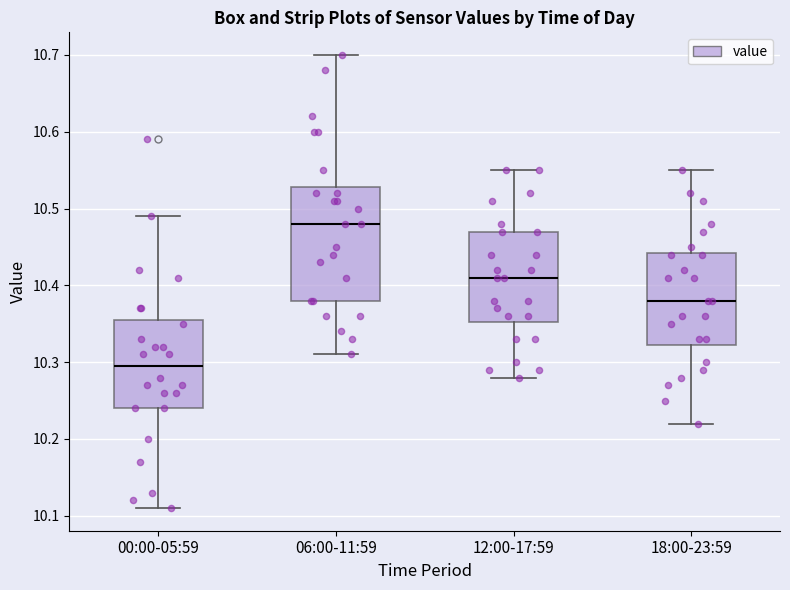

Reading left to right, transcribe this box plot: for each box, give where its median line is, the range the box spans, and where its two whiskers end, as read against the y-axis. The values are not printed on the chart, so give them approximately, as read against the axis.

00:00-05:59: median 10.30, box 10.24 to 10.36, whiskers 10.11 to 10.49
06:00-11:59: median 10.48, box 10.38 to 10.53, whiskers 10.31 to 10.70
12:00-17:59: median 10.41, box 10.35 to 10.47, whiskers 10.28 to 10.55
18:00-23:59: median 10.38, box 10.32 to 10.44, whiskers 10.22 to 10.55